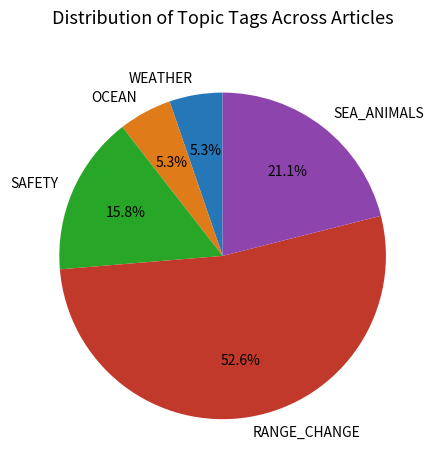

What percentage is NOT represented by WEATHER?

94.7%